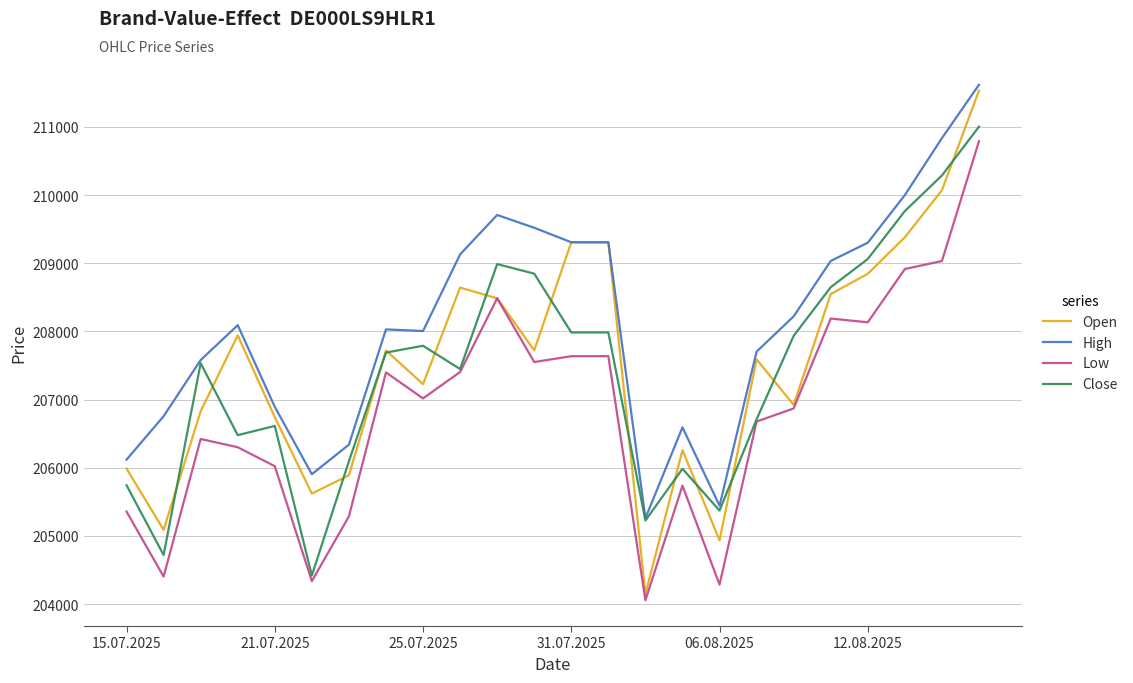

Which series has the largest total across all categories?

High